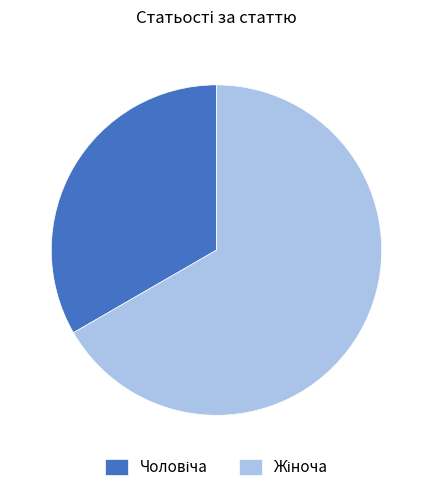

Count the number of slices in the pie.

2